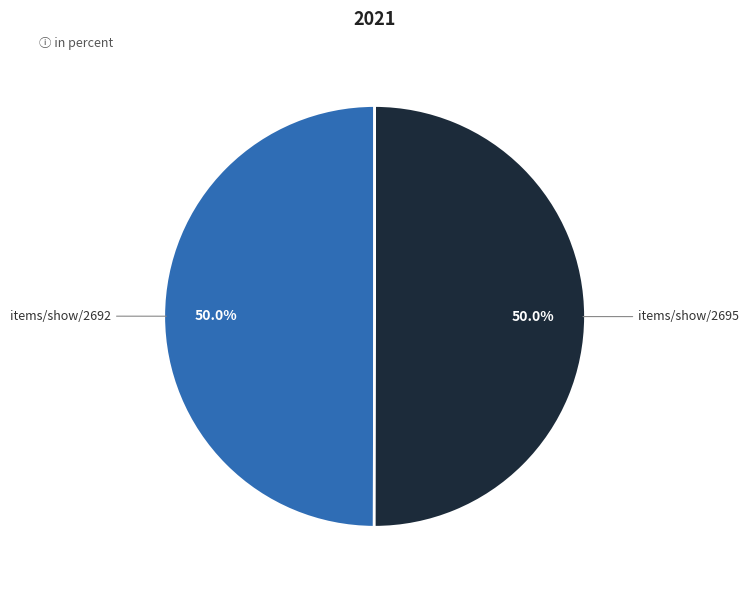

Which category accounts for the majority?

items/show/2695